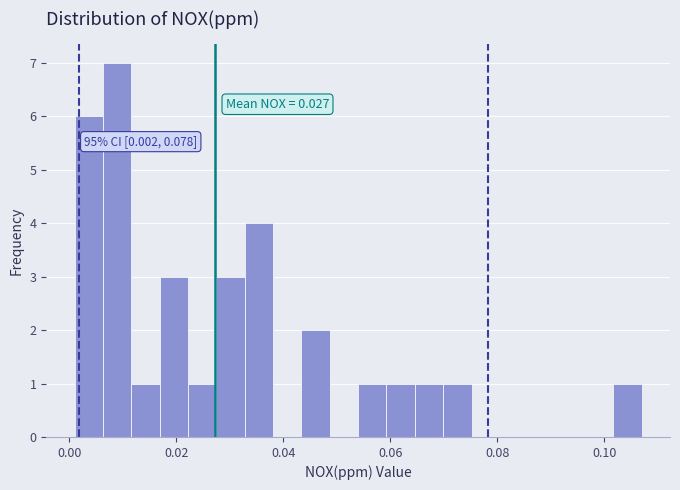

Read against the x-axis, roughly where is the centre of the tallest bar?

0.008